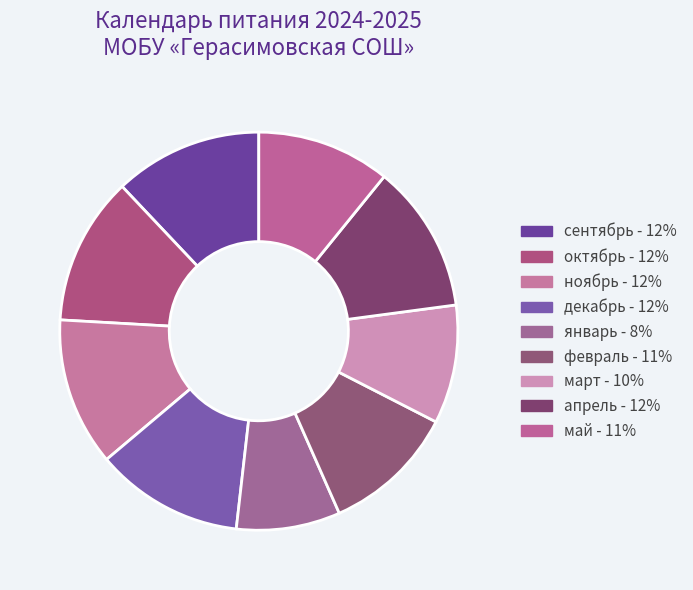

How many slices are in this pie chart?

9